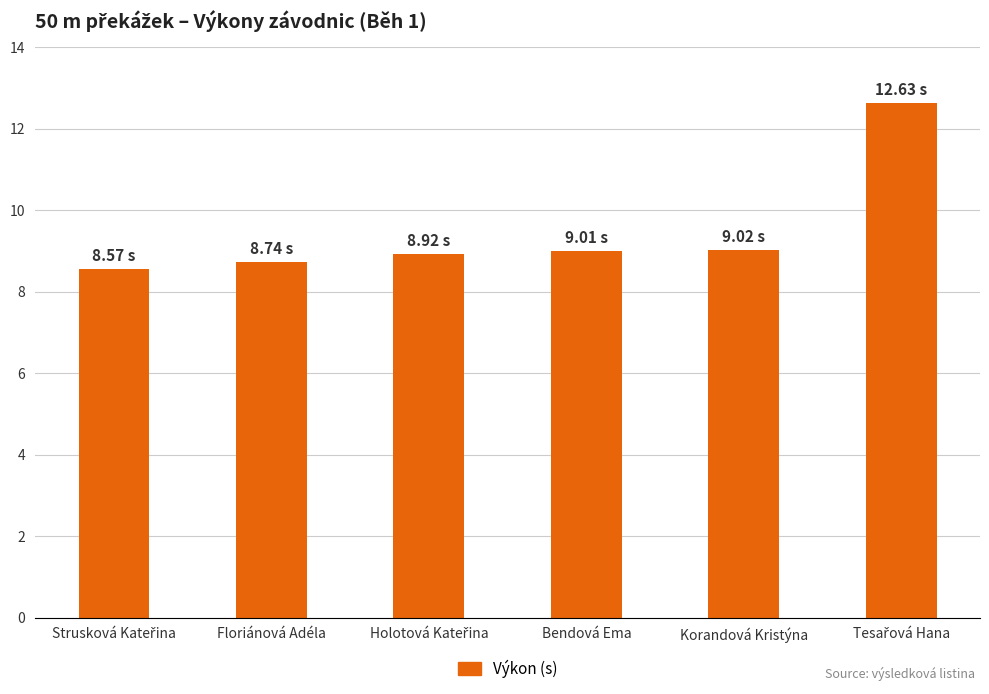

What is the average value?

9.5